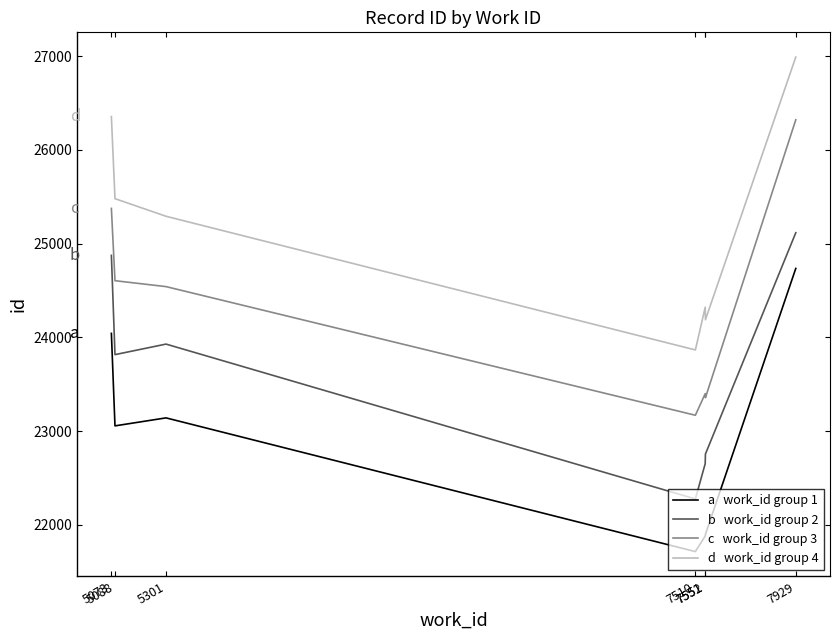

What is the greatest value displayed?

26991.1